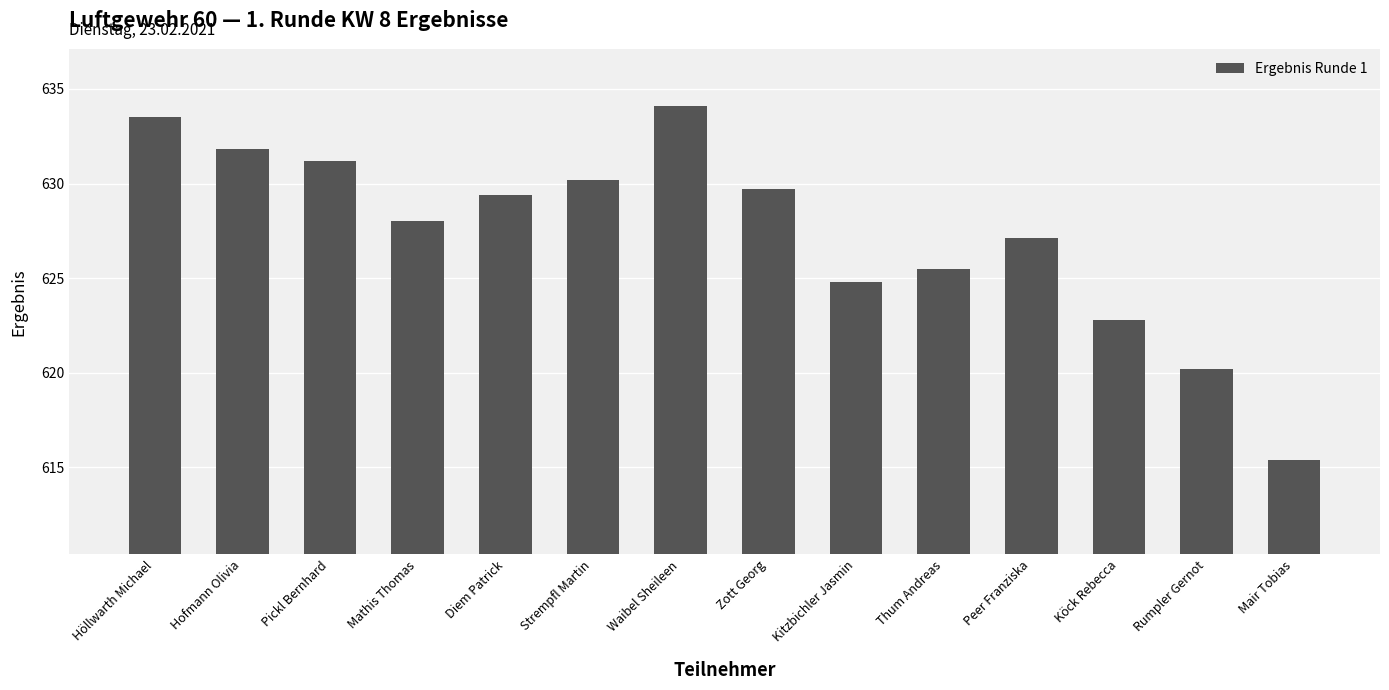

What is the change in value from Waibel Sheileen to Mair Tobias?

-18.7